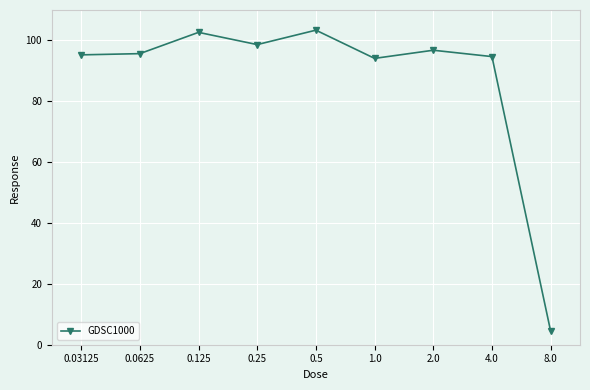

How many points are higher than both their immediate neighbors (excluding endpoints)?

3